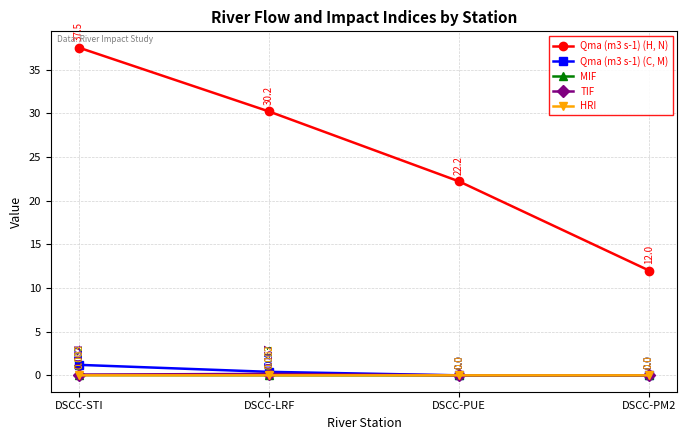

True or false: Qma (m3 s-1) (H, N) and MIF intersect in this chart.

False